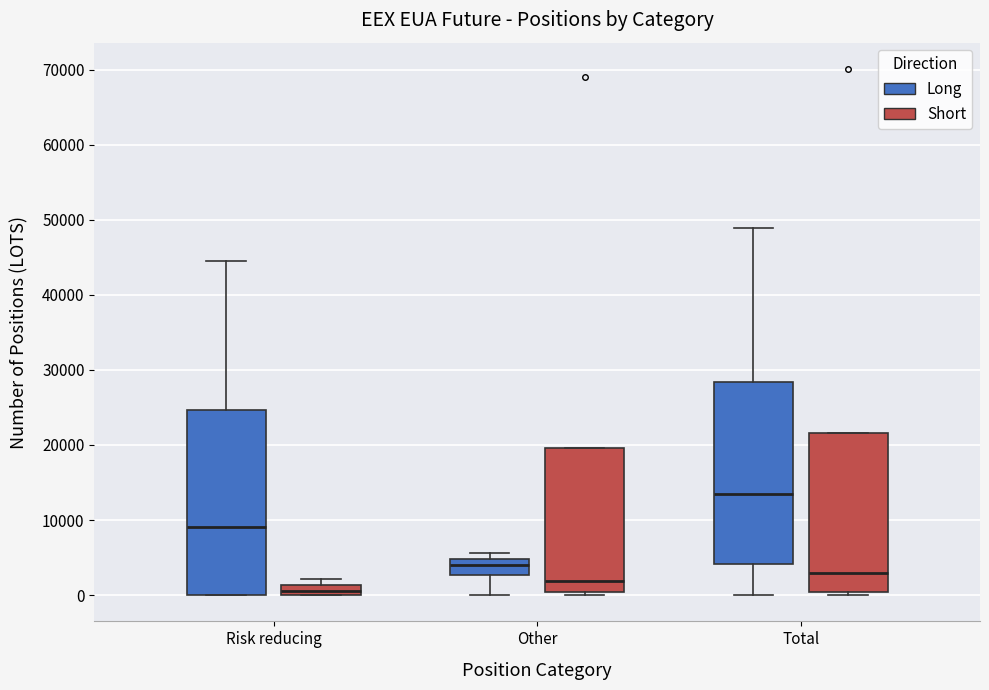

Which box has the lowest median line?

Risk reducing (Short)